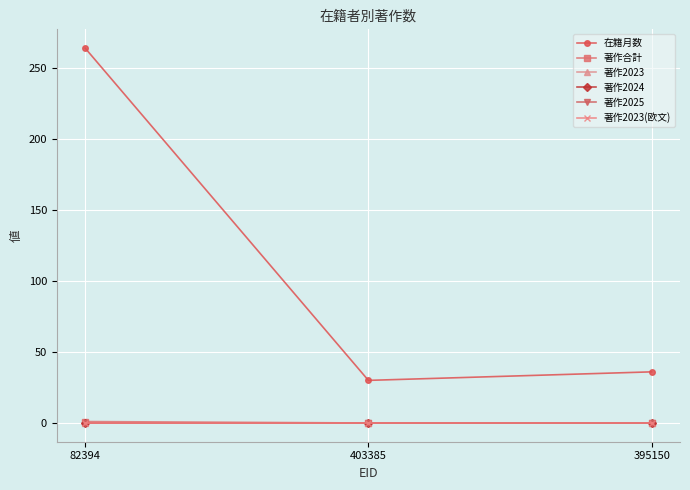

At which category is the sum across all series the highest?

82394